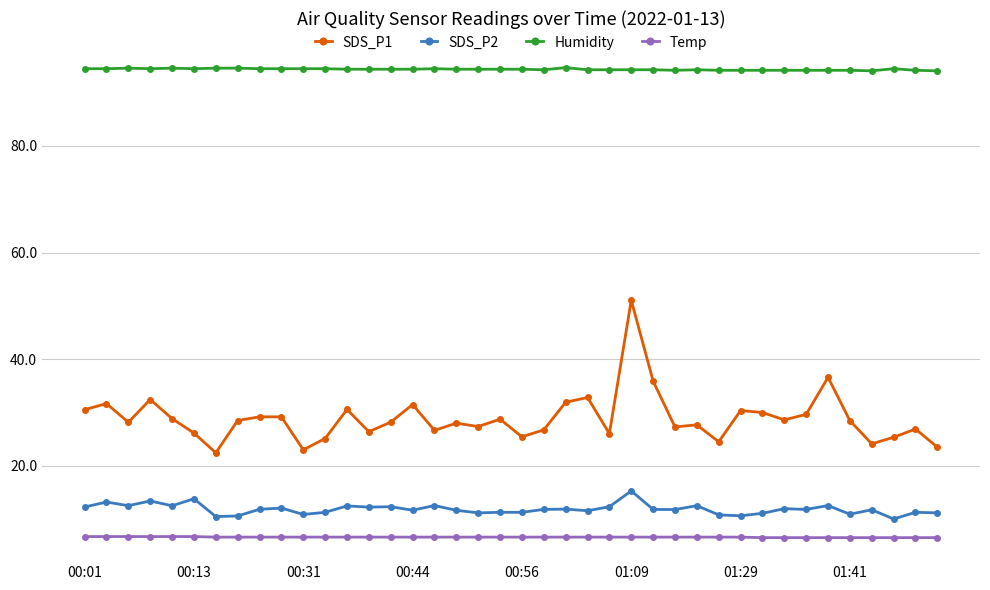

True or false: Humidity has more than 1 points higher than both neighbors.

True